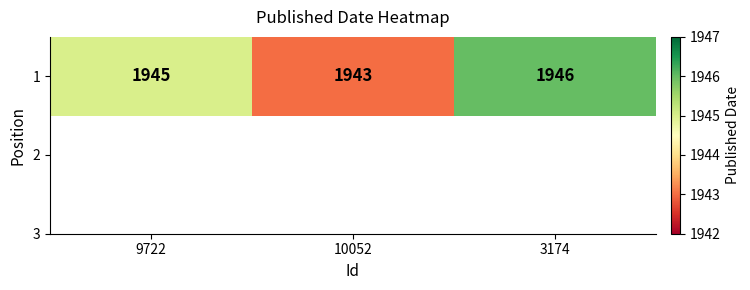

How many categories are shown in the chart?

3